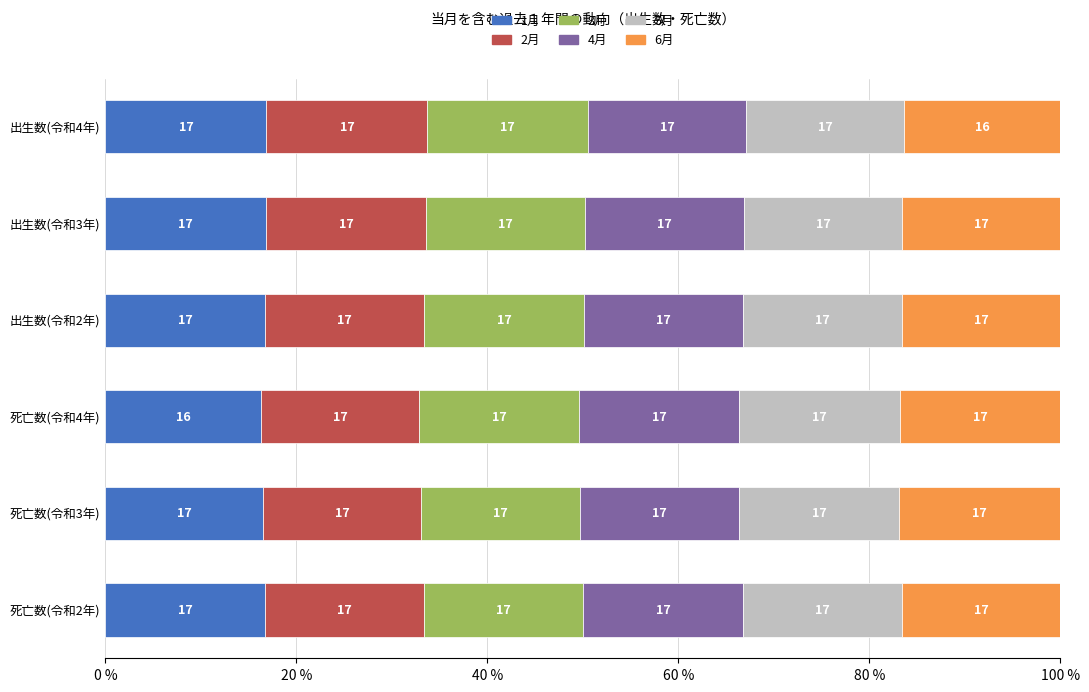

Which series has the widest spread of values?

1月